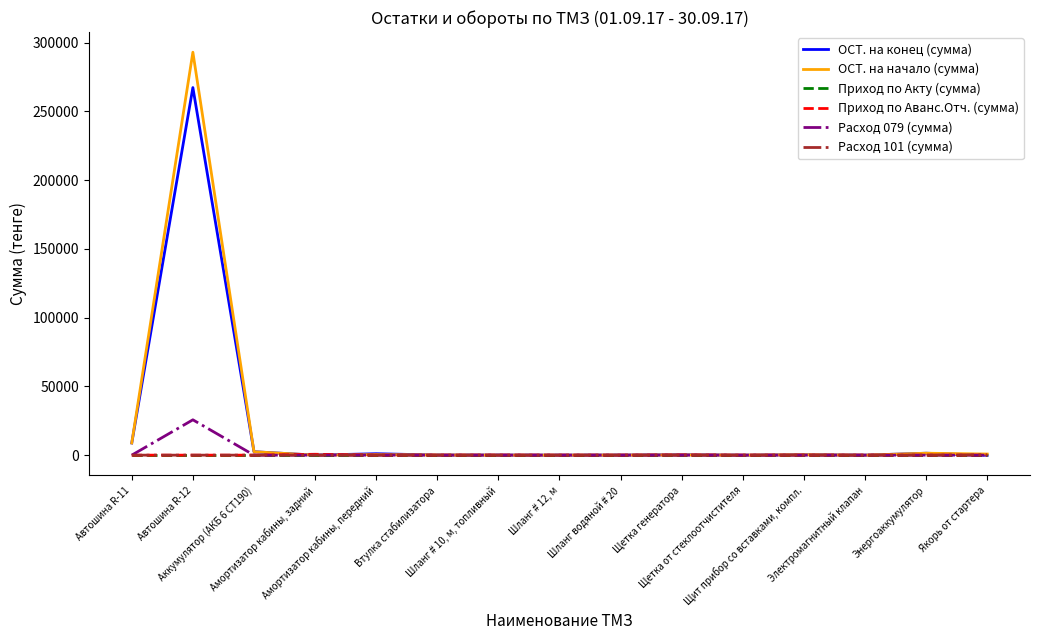

Is this an area chart (filled region under the line)?

No